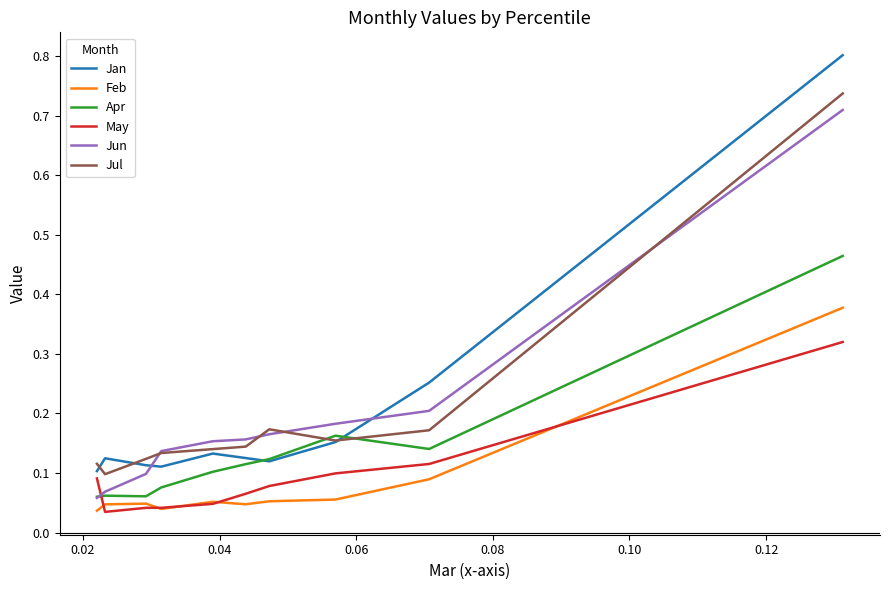

What are all the series names shown in the legend?

Jan, Feb, Apr, May, Jun, Jul